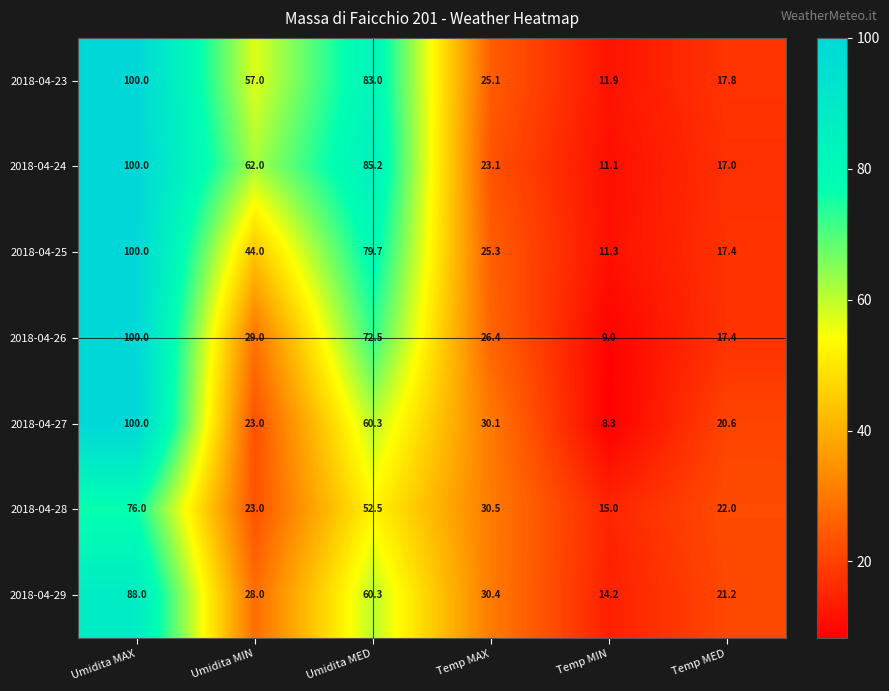

Which series changed the most between Umidita MIN and Temp MAX?

2018-04-24